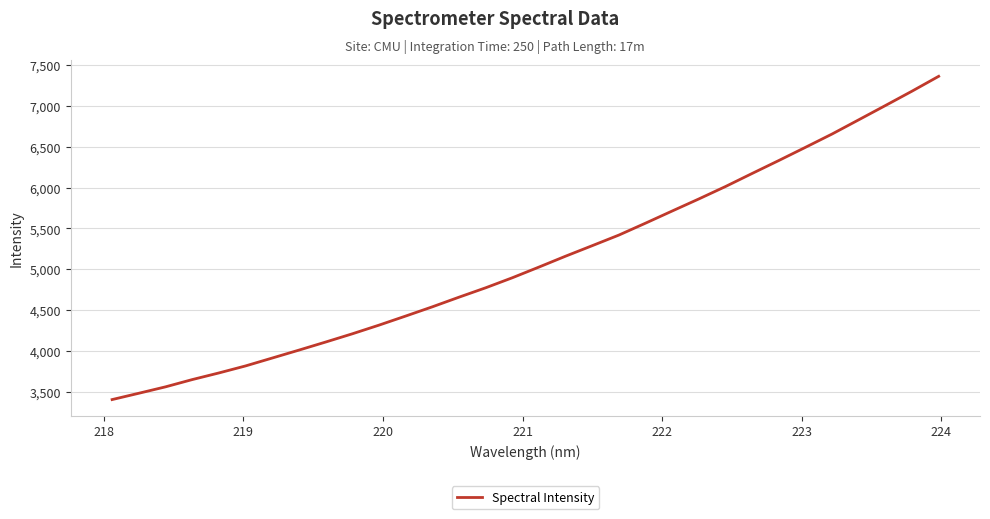

What is the difference between the maximum and minimum values?

3957.8